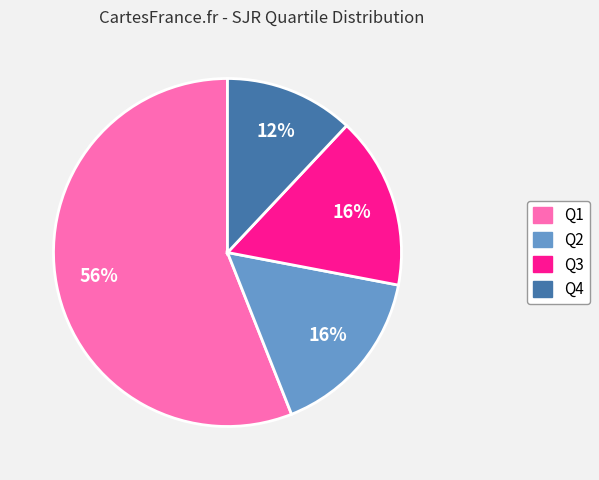

To the nearest percent, what percentage of the pie is Q3?

16%